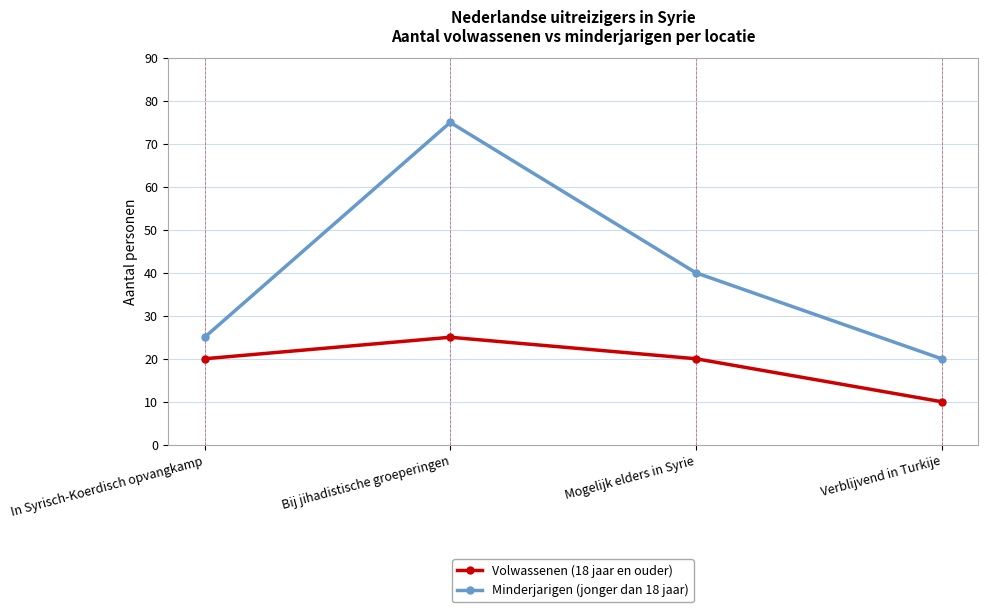

Reading right to left, transcribe all the data shown in this chart.

Volwassenen (18 jaar en ouder): Verblijvend in Turkije=10	Mogelijk elders in Syrie=20	Bij jihadistische groeperingen=25	In Syrisch-Koerdisch opvangkamp=20
Minderjarigen (jonger dan 18 jaar): Verblijvend in Turkije=20	Mogelijk elders in Syrie=40	Bij jihadistische groeperingen=75	In Syrisch-Koerdisch opvangkamp=25